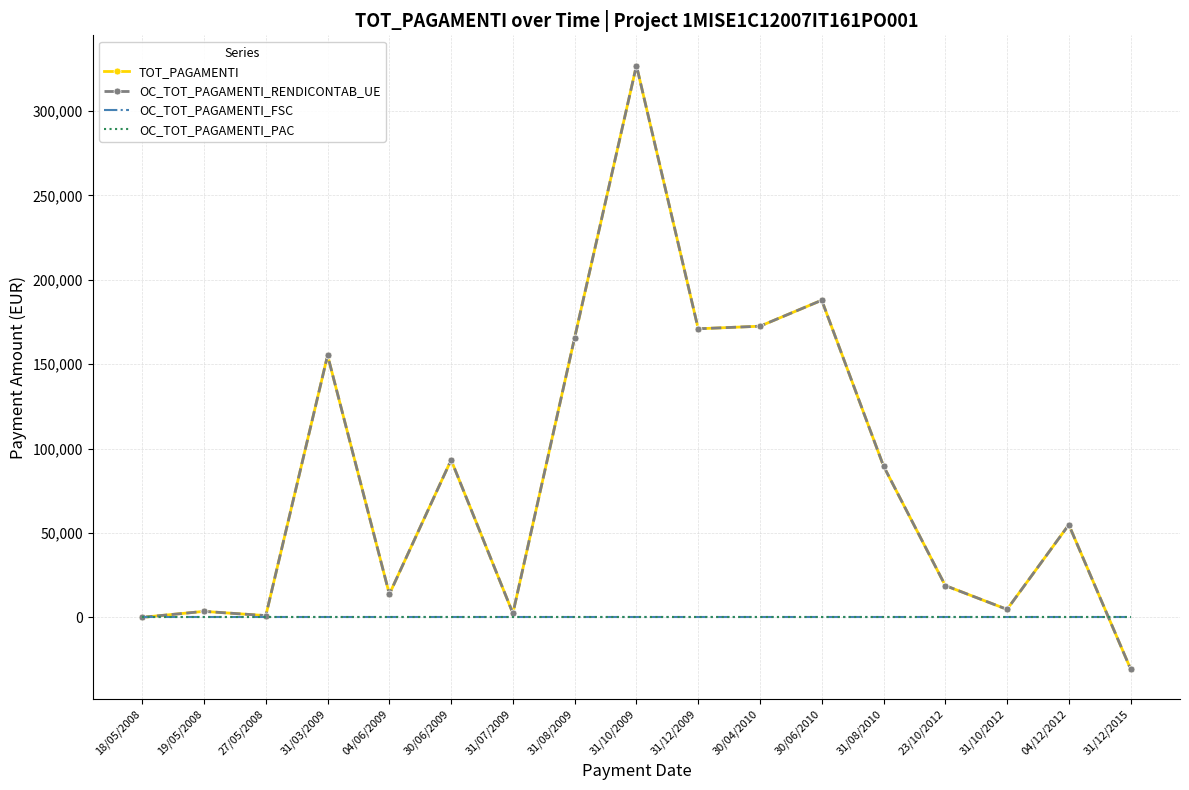

Reading left to right, what are all the values shown in this chart?

TOT_PAGAMENTI: 0.0	3525.0	1015.8	155256.8	13715.6	93248.6	2390.3	165776.9	326986.1	170980.9	172510.9	187902.7	89655.6	18813.8	4696.9	54858.1	-30583.0
OC_TOT_PAGAMENTI_RENDICONTAB_UE: 0.0	3525.0	1015.8	155256.8	13715.6	93248.6	2390.3	165776.9	326986.1	170980.9	172510.9	187902.7	89655.6	18813.8	4696.9	54858.1	-30583.0
OC_TOT_PAGAMENTI_FSC: 0.0	0.0	0.0	0.0	0.0	0.0	0.0	0.0	0.0	0.0	0.0	0.0	0.0	0.0	0.0	0.0	0.0
OC_TOT_PAGAMENTI_PAC: 0.0	0.0	0.0	0.0	0.0	0.0	0.0	0.0	0.0	0.0	0.0	0.0	0.0	0.0	0.0	0.0	0.0